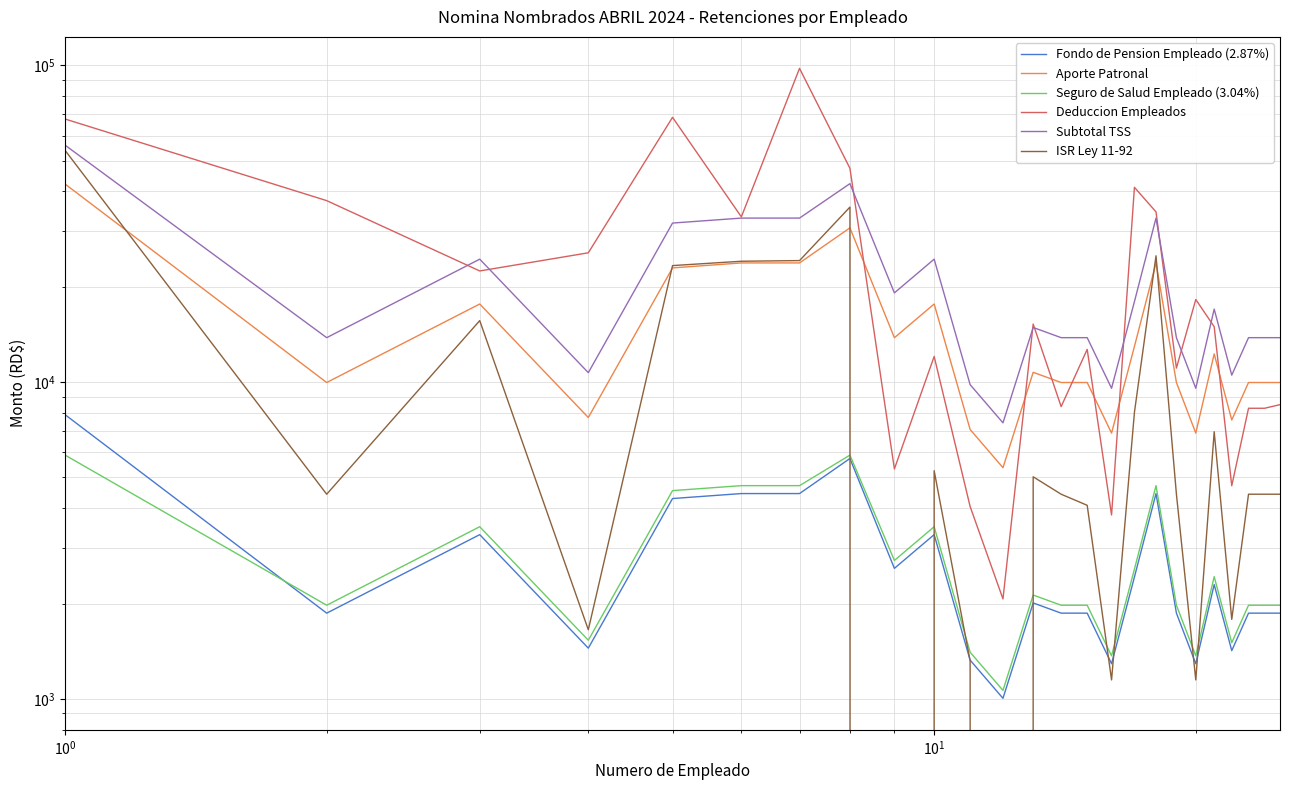

Which series has the widest spread of values?

Deduccion Empleados